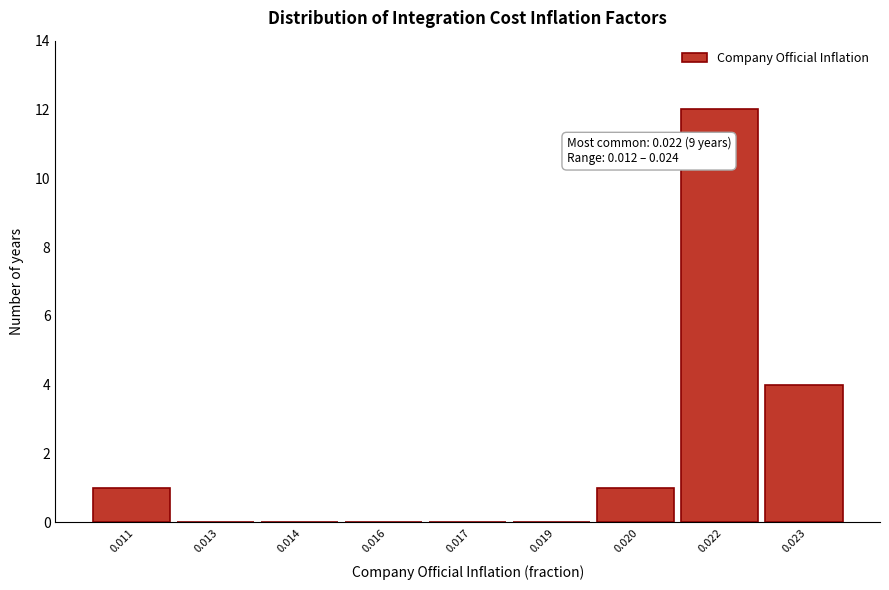

Reading left to right, extract all data points from this chart.

0.011=1	0.013=0	0.014=0	0.016=0	0.017=0	0.019=0	0.020=1	0.022=12	0.023=4